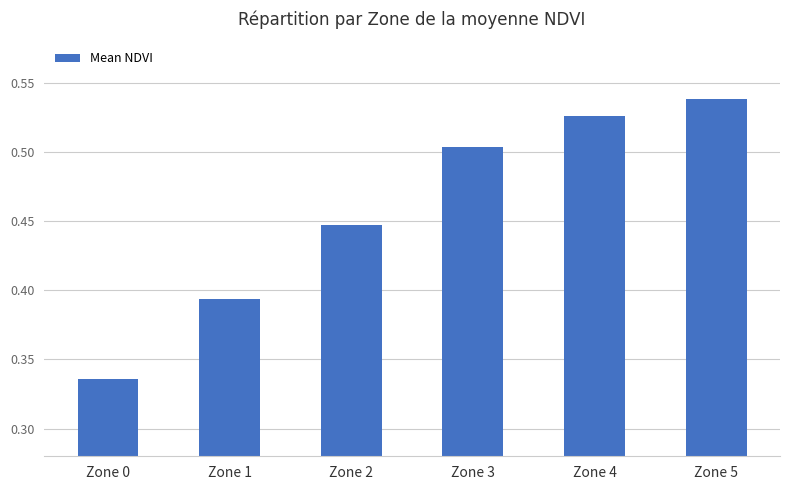

At which label is the value closest to 0?

Zone 0